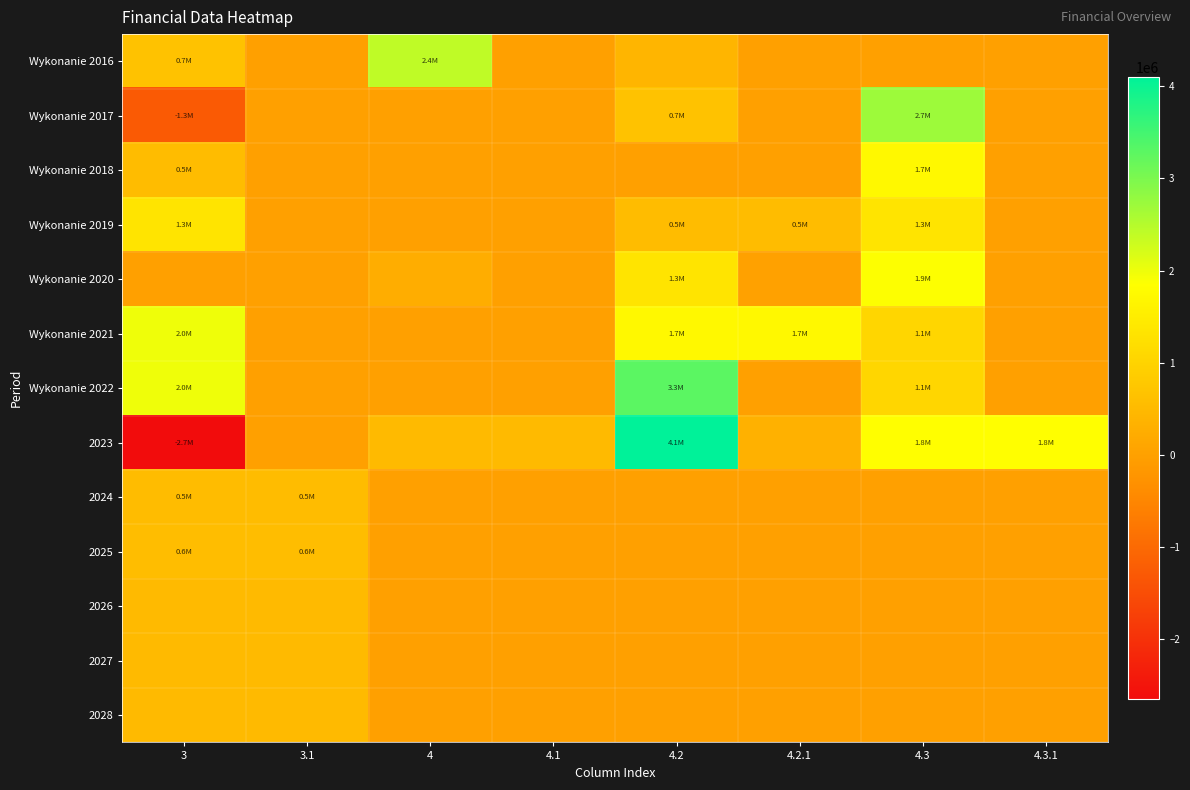

Rank the series at 4.1 from highest to lowest value.

2023, Wykonanie 2016, Wykonanie 2017, Wykonanie 2018, Wykonanie 2019, Wykonanie 2020, Wykonanie 2021, Wykonanie 2022, 2024, 2025, 2026, 2027, 2028